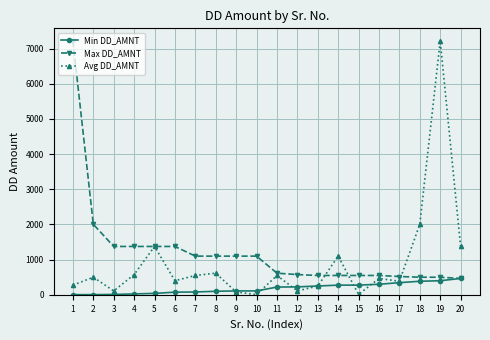

Is it true that Min DD_AMNT equals 225 at 12?

True